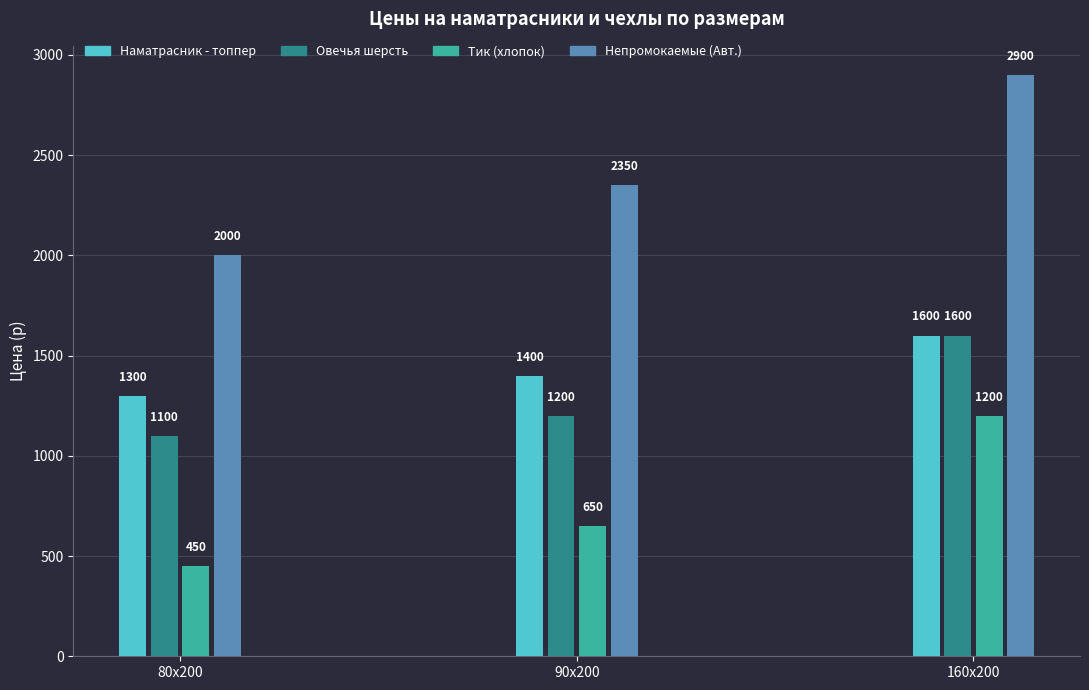

Which series has the largest range (max minus min)?

Непромокаемые (Авт.)